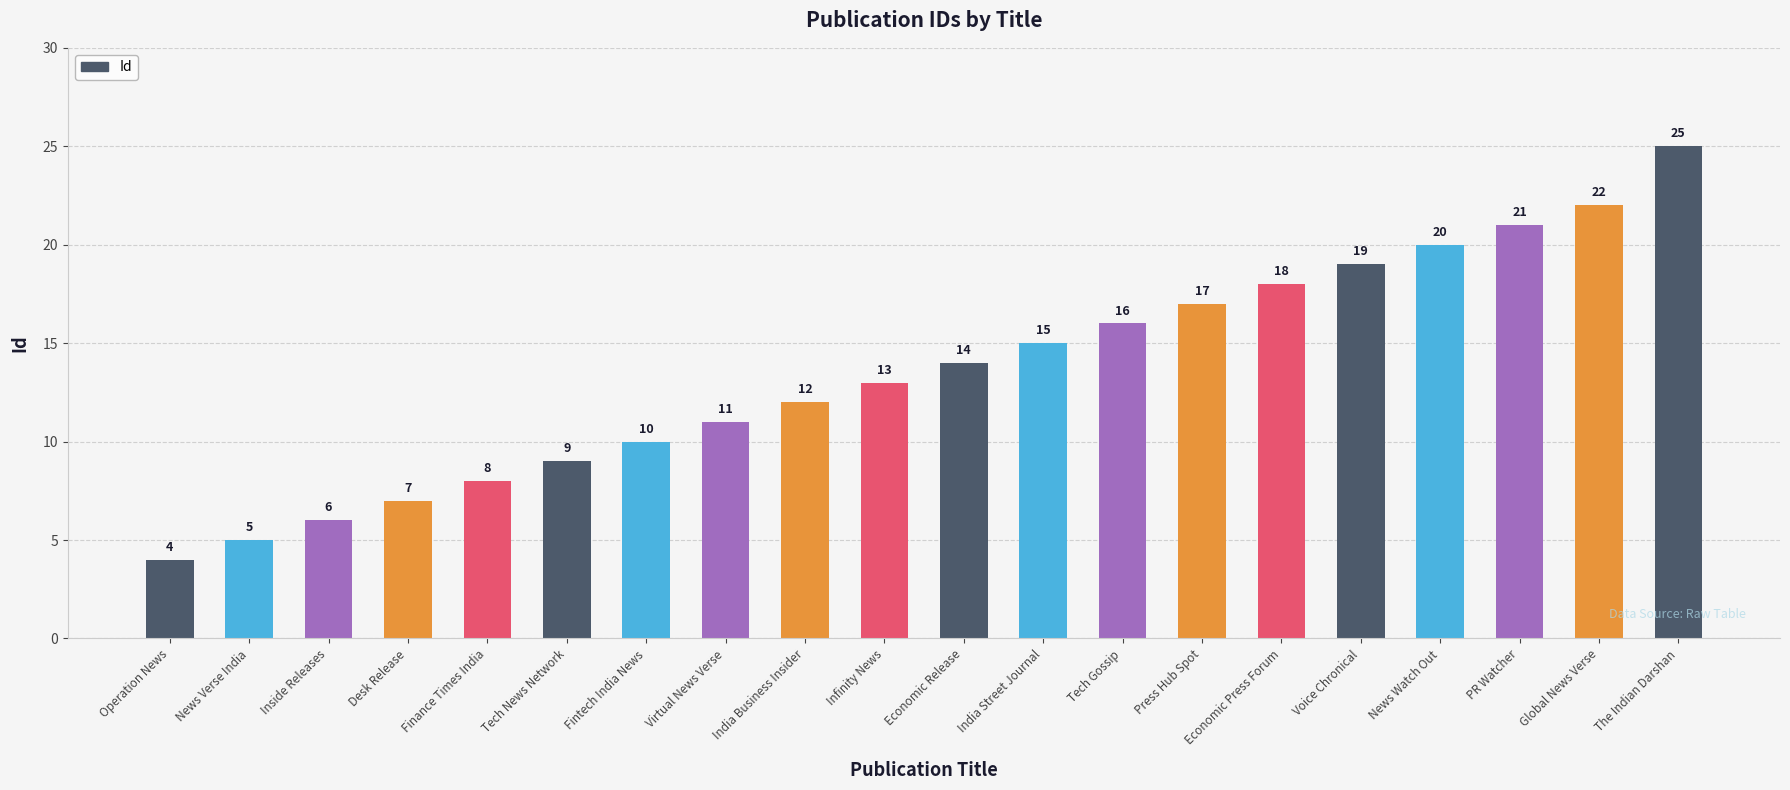

The chart shows a value of 4 at Operation News. True or false?

True